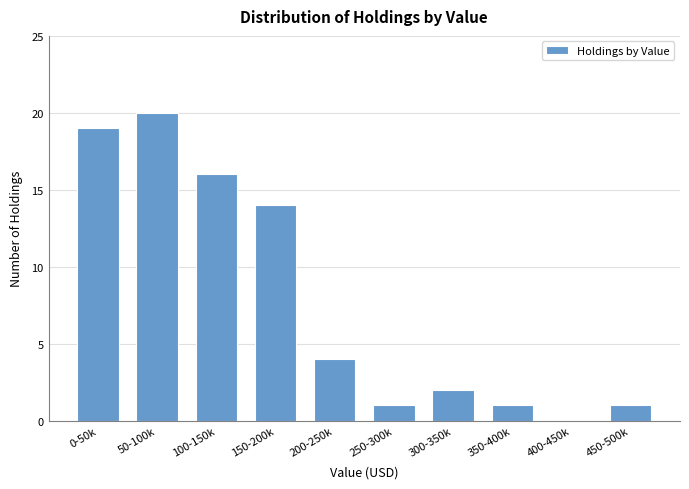

Reading left to right, extract all data points from this chart.

0-50k=19	50-100k=20	100-150k=16	150-200k=14	200-250k=4	250-300k=1	300-350k=2	350-400k=1	400-450k=0	450-500k=1